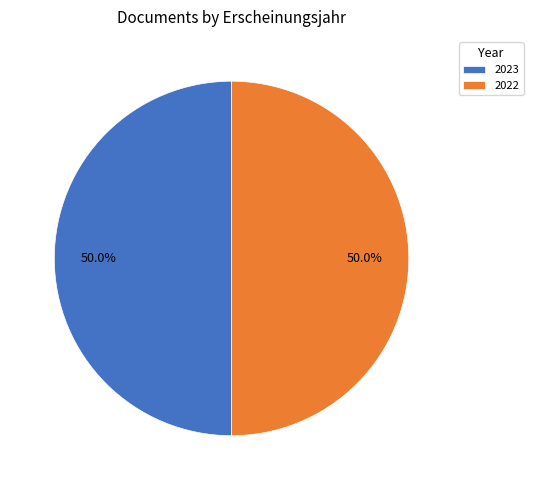

To the nearest percent, what portion does 2023 represent?

50%